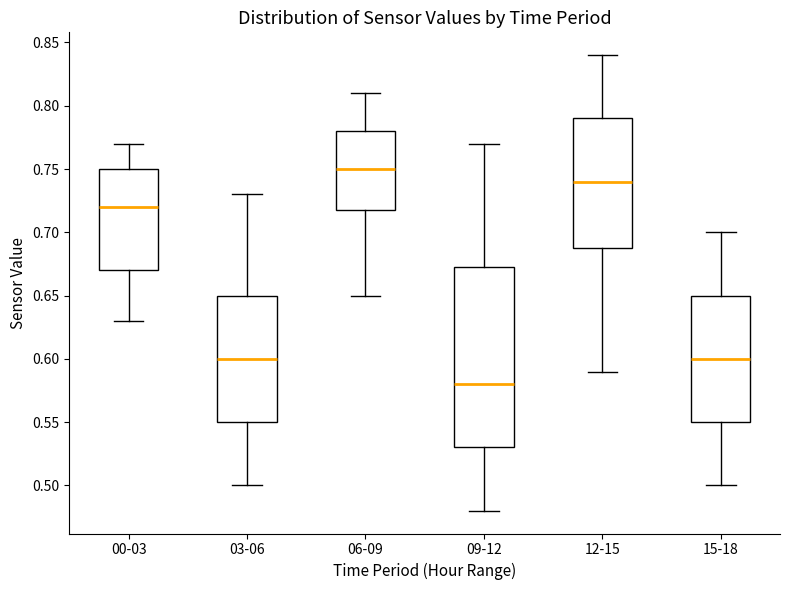

Reading left to right, read every box against the y-axis: the position of its median line, the range the box covers, and the ends of its whiskers. The values are not printed on the chart, so give them approximately, as read against the axis.

00-03: median 0.720, box 0.670 to 0.750, whiskers 0.630 to 0.770
03-06: median 0.600, box 0.550 to 0.650, whiskers 0.500 to 0.730
06-09: median 0.750, box 0.720 to 0.780, whiskers 0.650 to 0.810
09-12: median 0.580, box 0.530 to 0.675, whiskers 0.480 to 0.770
12-15: median 0.740, box 0.690 to 0.790, whiskers 0.590 to 0.840
15-18: median 0.600, box 0.550 to 0.650, whiskers 0.500 to 0.700